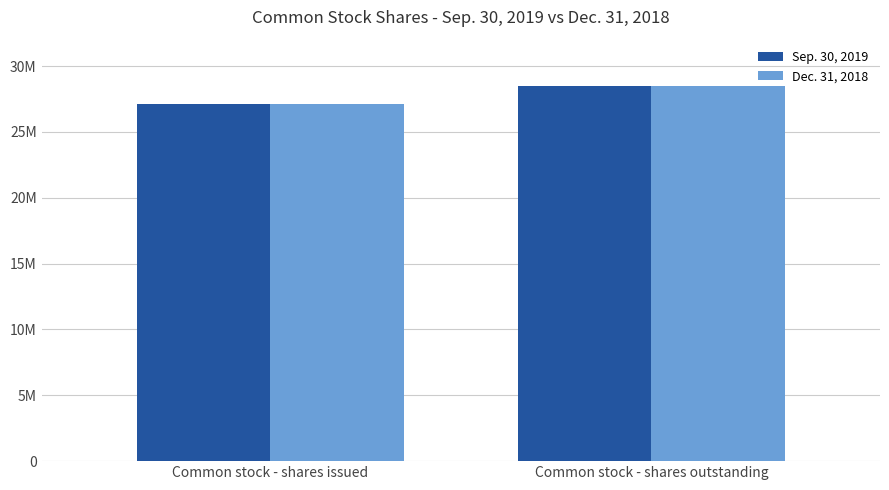

Between Common stock - shares issued and Common stock - shares outstanding, which series saw the biggest shift?

Sep. 30, 2019